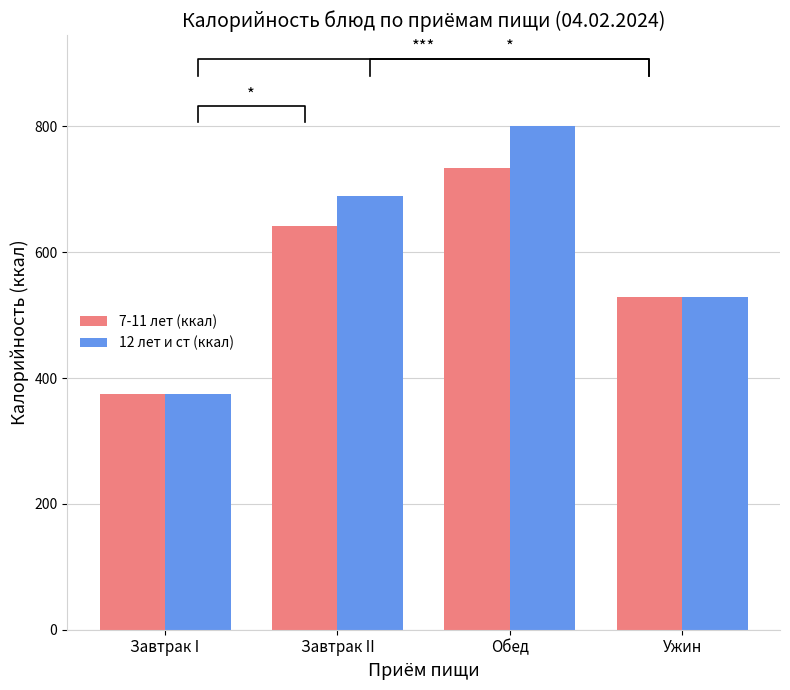

What is the value of the 12 лет и ст (ккал) bar at the 2nd from the left?

689.6